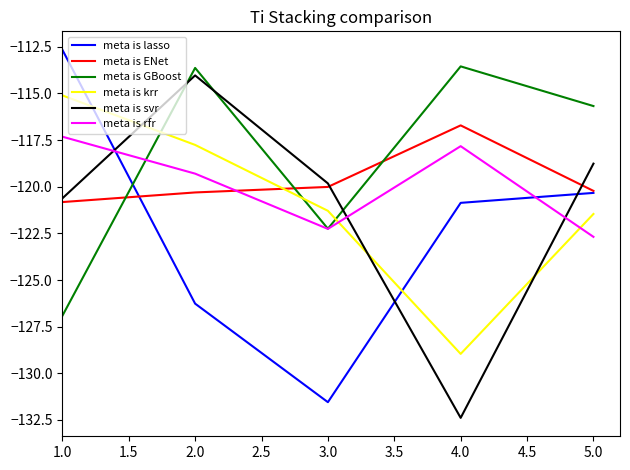

Where is the first local maximum for meta is svr?

2.0